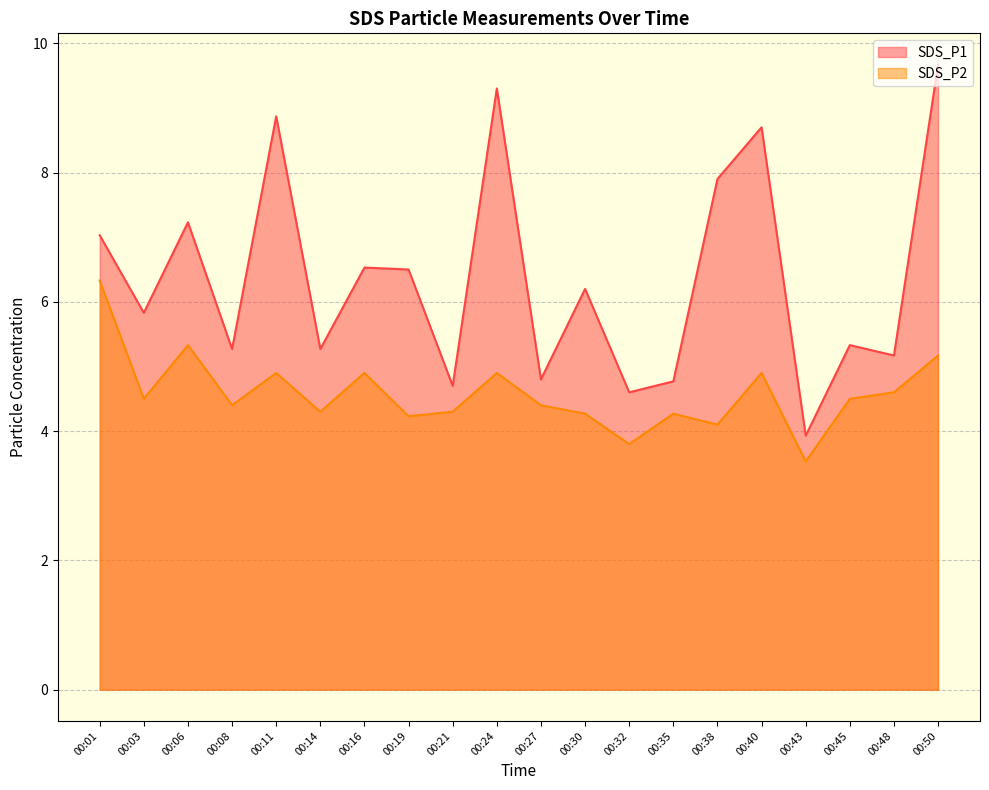

Rank the series by their maximum value, from highest to lowest.

SDS_P1, SDS_P2